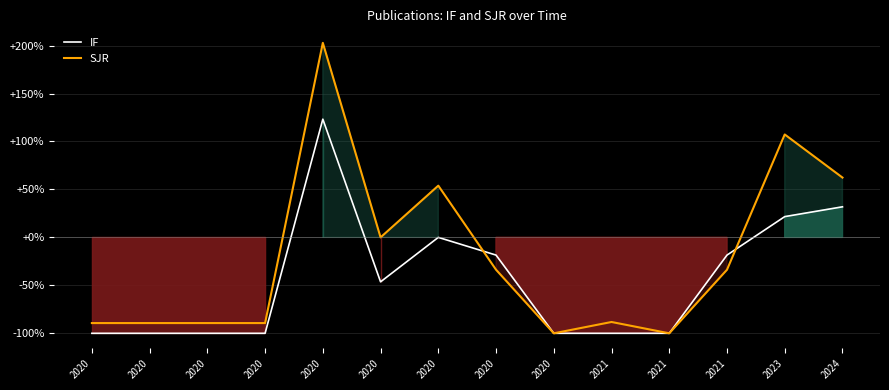

Which category has the lowest value in the SJR series?

2020